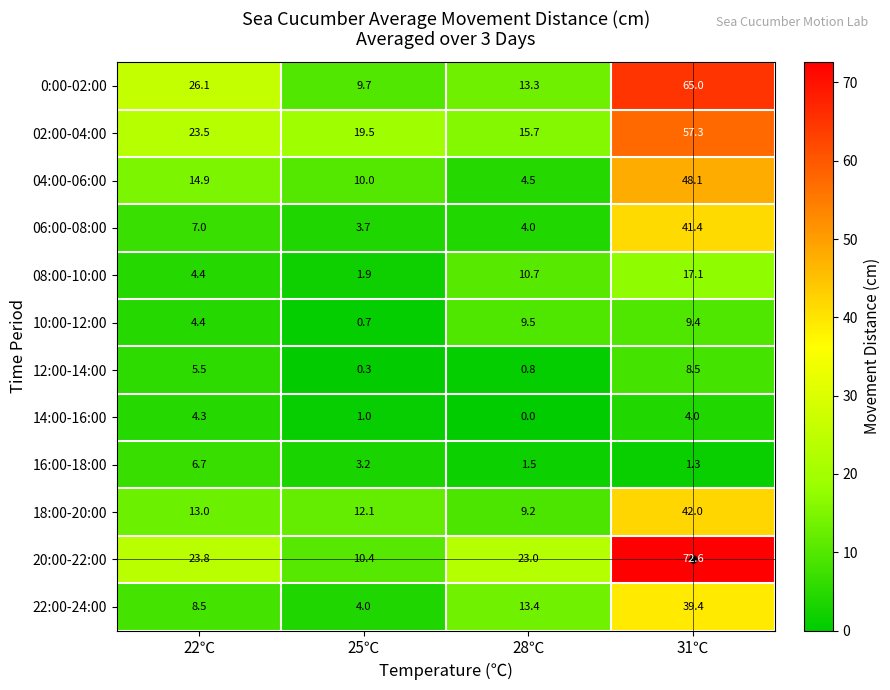

Is it true that 16:00-18:00 equals 3.2 at 25℃?

True